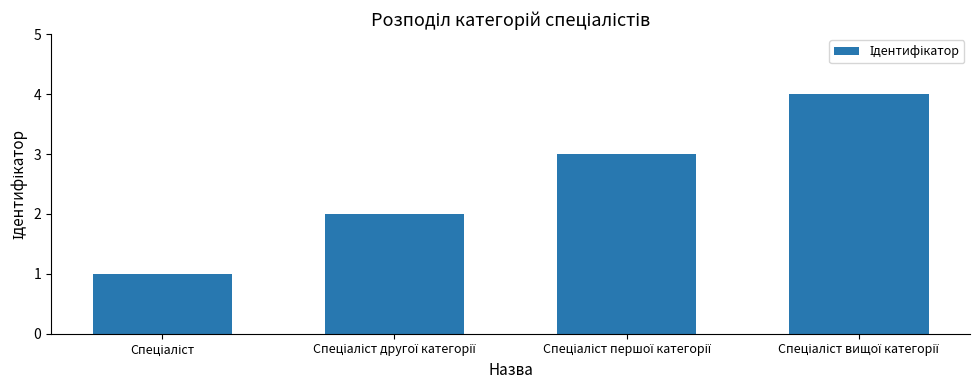

What is the greatest value displayed?

4